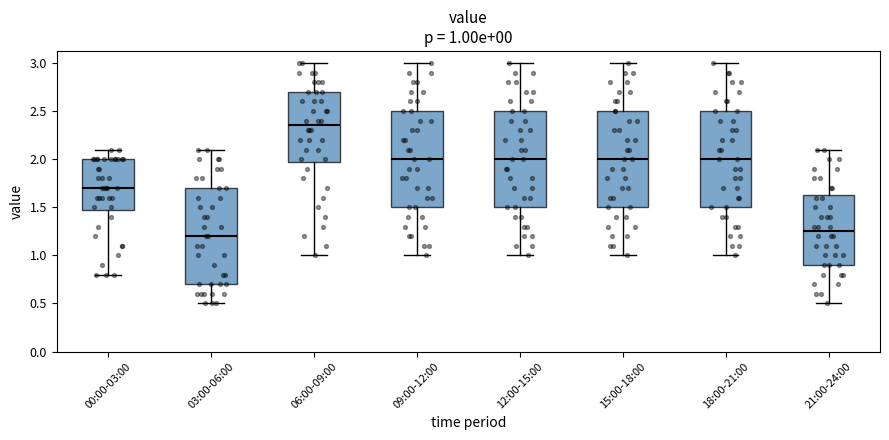

Which box's median line is the lowest?

03:00-06:00